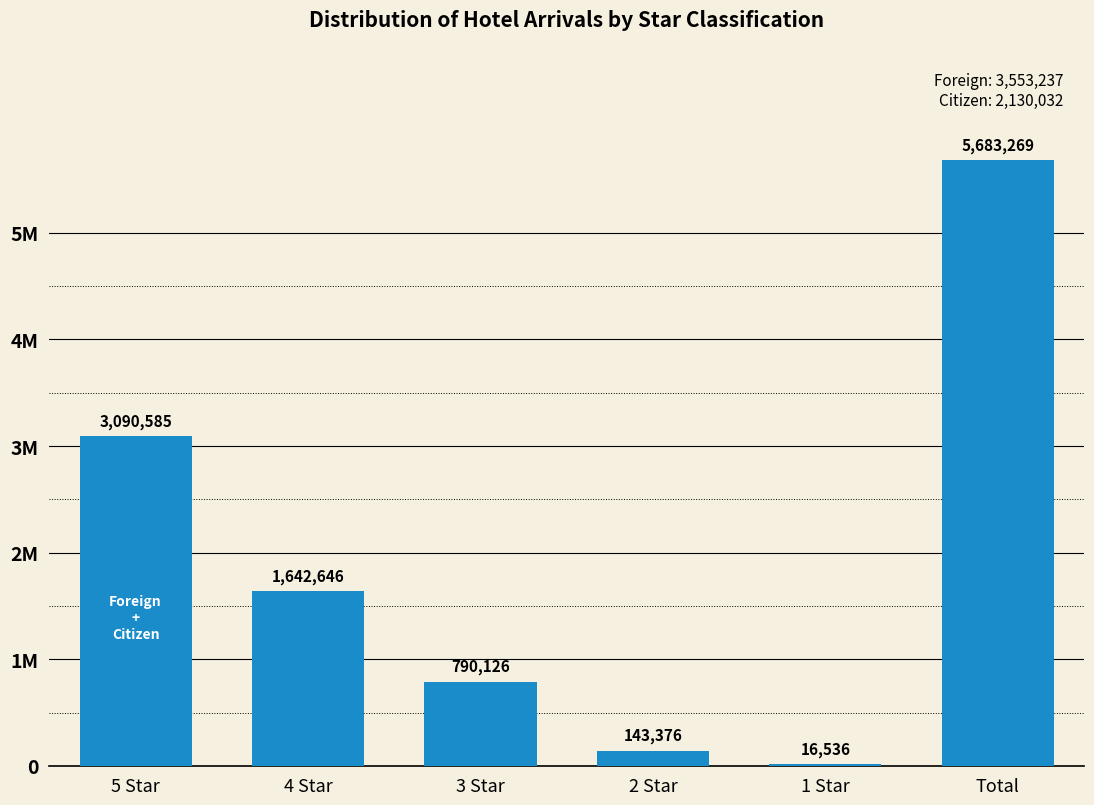

What is the value of the 2nd bar from the left?

1642646